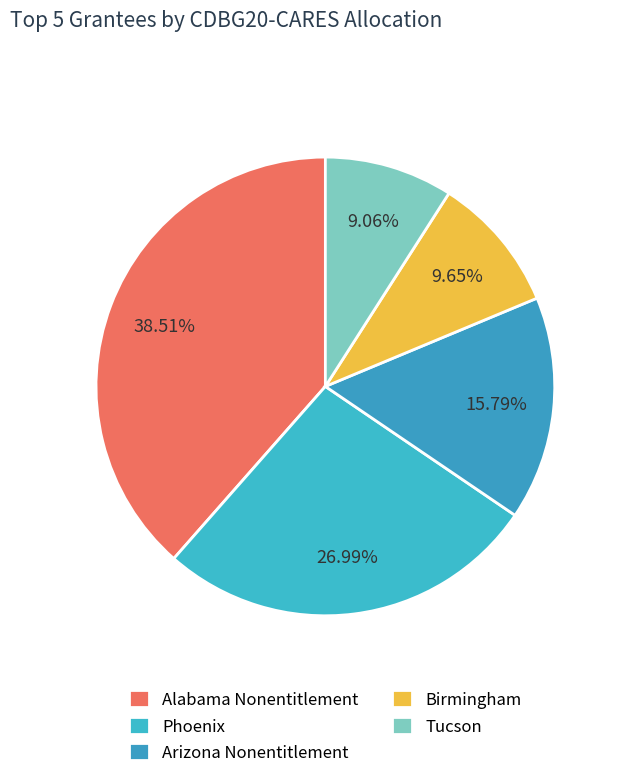

Is there any slice that represents more than half of the pie?

No